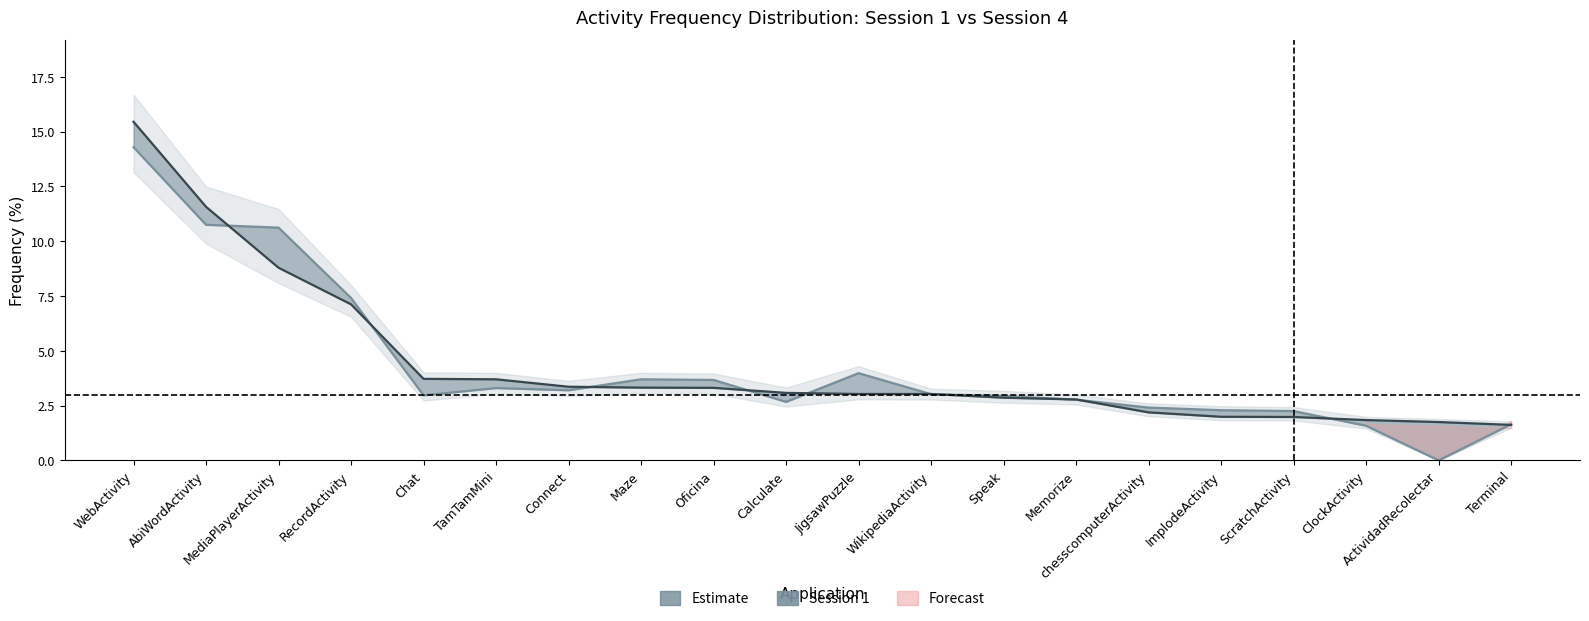

Where does the Session 4 series first go above 3?

WebActivity